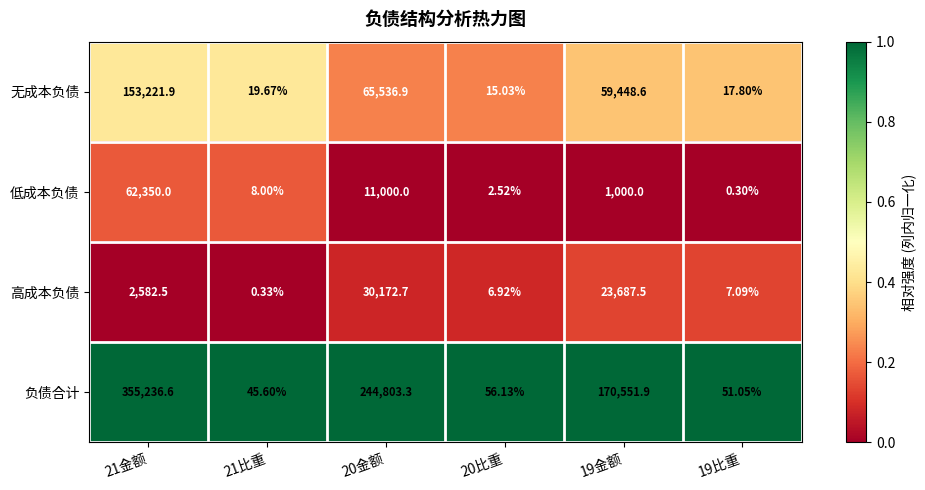

List the series in order of their peak value, lowest first.

高成本负债, 低成本负债, 无成本负债, 负债合计